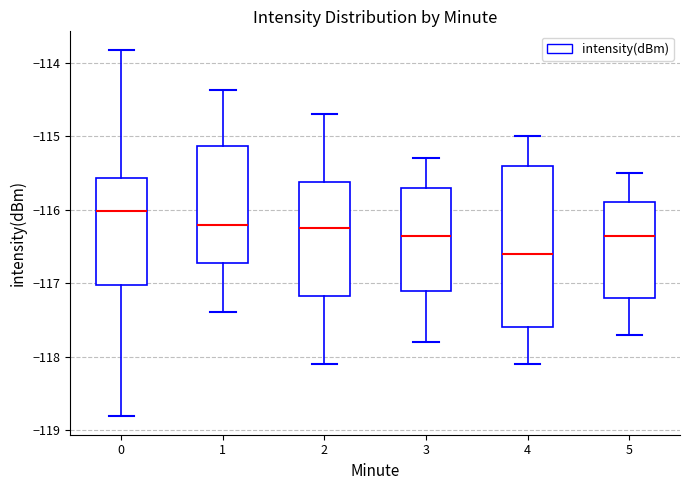

Which box is the tallest, from its lower edge to its upper edge?

4